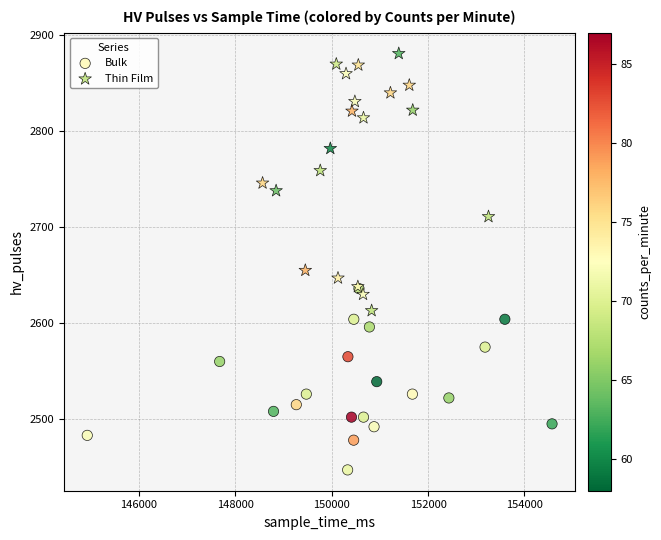

Which series reaches the maximum Y coordinate?

Thin Film